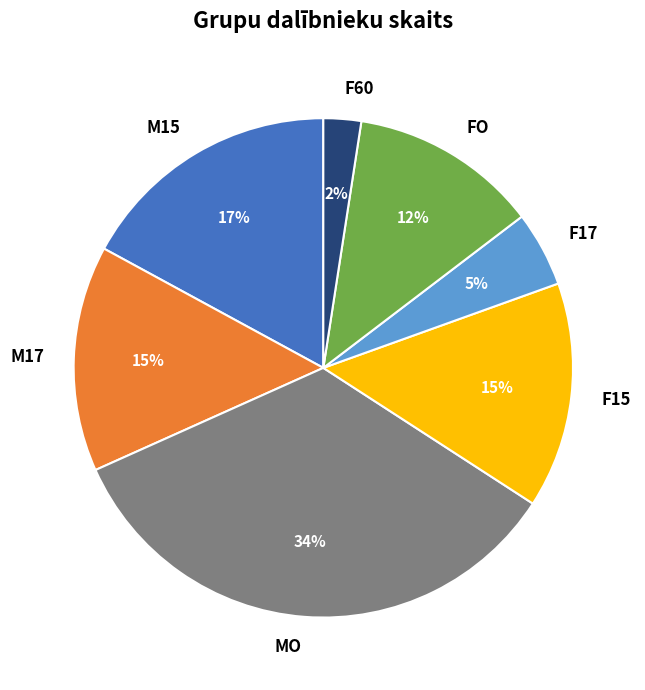

Which has a higher value, FO or F15?

F15